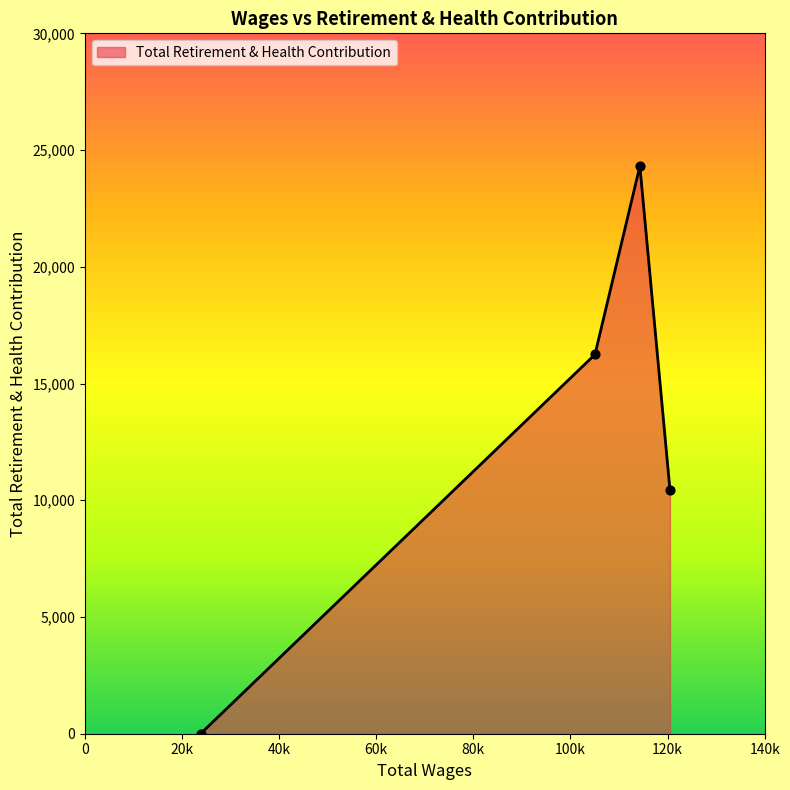

What is the maximum value shown in the chart?

24311